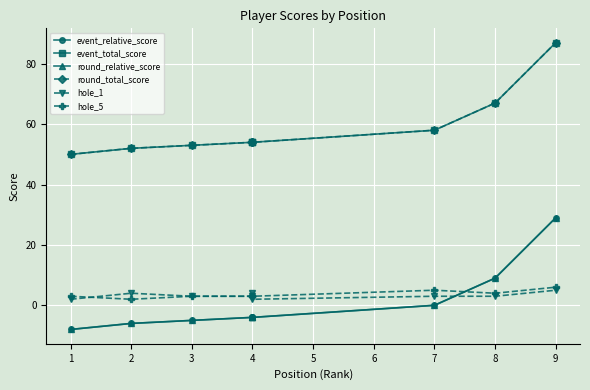

What is the value of the round_total_score point at the 8th from the left?

67